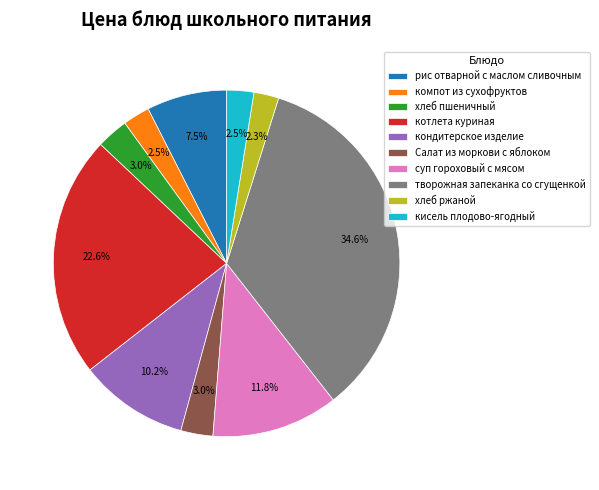

To the nearest percent, what is the average slice percentage?

10%